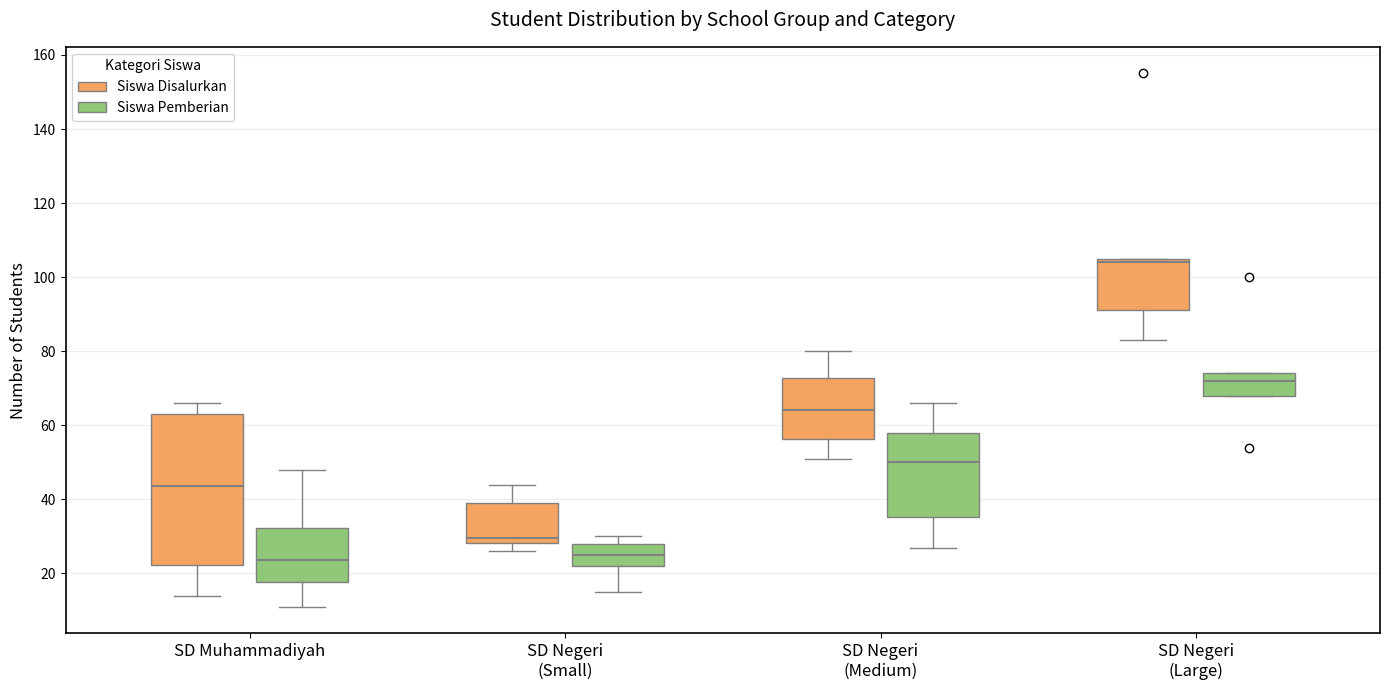

Reading left to right, transcribe this box plot: for each box, give where its median line is, the range the box spans, and where its two whiskers end, as read against the y-axis. The values are not printed on the chart, so give them approximately, as read against the axis.

SD Muhammadiyah (Siswa Disalurkan): median 44, box 22 to 64, whiskers 14 to 66
SD Muhammadiyah (Siswa Pemberian): median 24, box 18 to 32, whiskers 12 to 48
SD Negeri (Small) (Siswa Disalurkan): median 30, box 28 to 40, whiskers 26 to 44
SD Negeri (Small) (Siswa Pemberian): median 26, box 22 to 28, whiskers 16 to 30
SD Negeri (Medium) (Siswa Disalurkan): median 64, box 56 to 72, whiskers 52 to 80
SD Negeri (Medium) (Siswa Pemberian): median 50, box 36 to 58, whiskers 28 to 66
SD Negeri (Large) (Siswa Disalurkan): median 104, box 92 to 106, whiskers 84 to 106
SD Negeri (Large) (Siswa Pemberian): median 72, box 68 to 74, whiskers 68 to 74